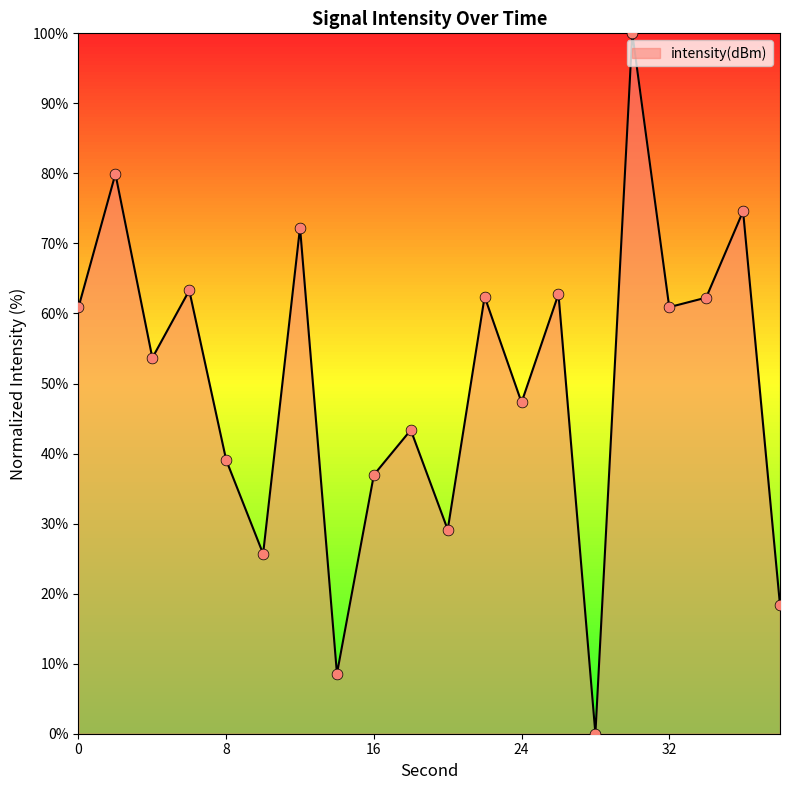

What is the greatest value displayed?

100.0